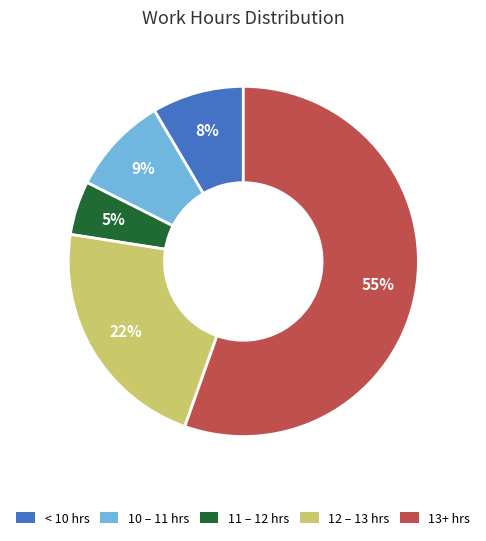

Which category has the biggest portion of the pie?

13+ hrs